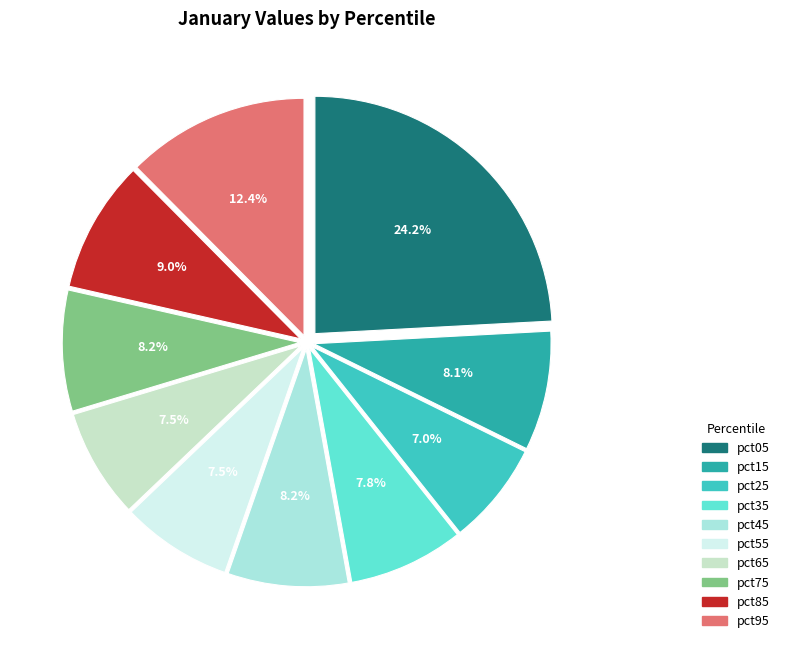

To the nearest percent, what is the combined percentage of pct65 and pct95?

20%